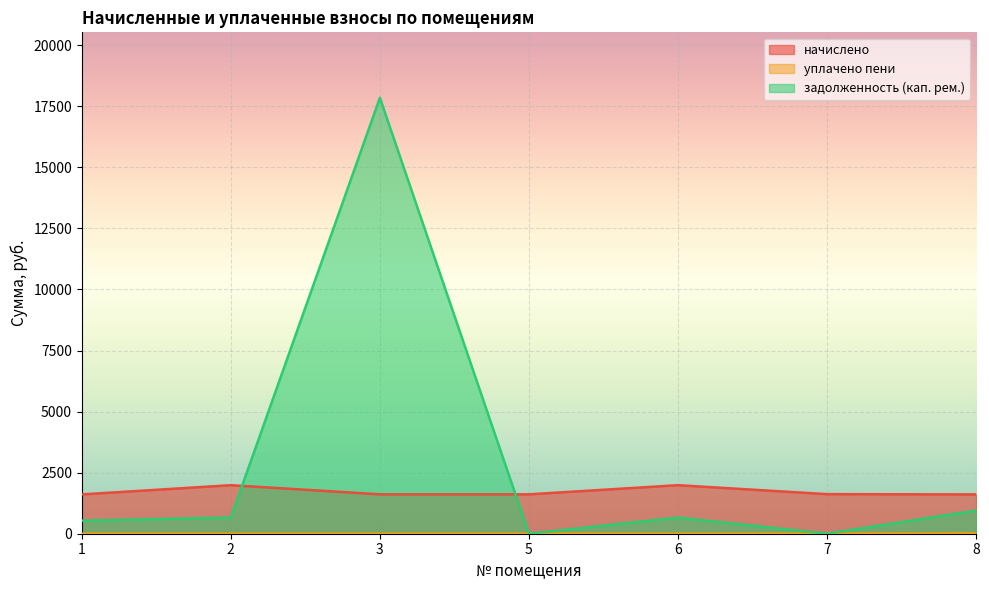

Is it true that начислено equals 1987.0 at 6?

True